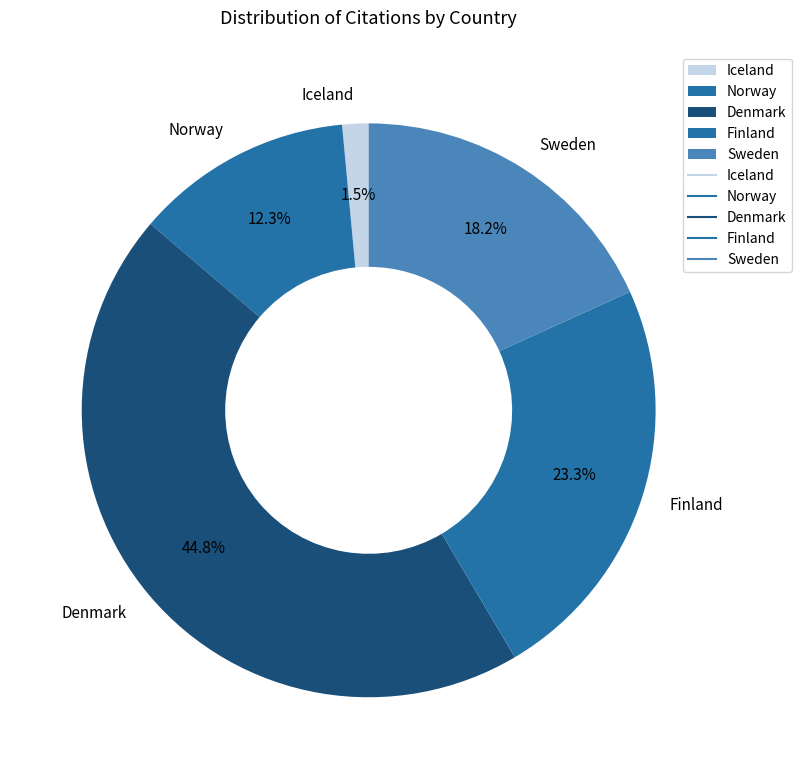

Is the sum of Denmark and Finland greater than half?

Yes